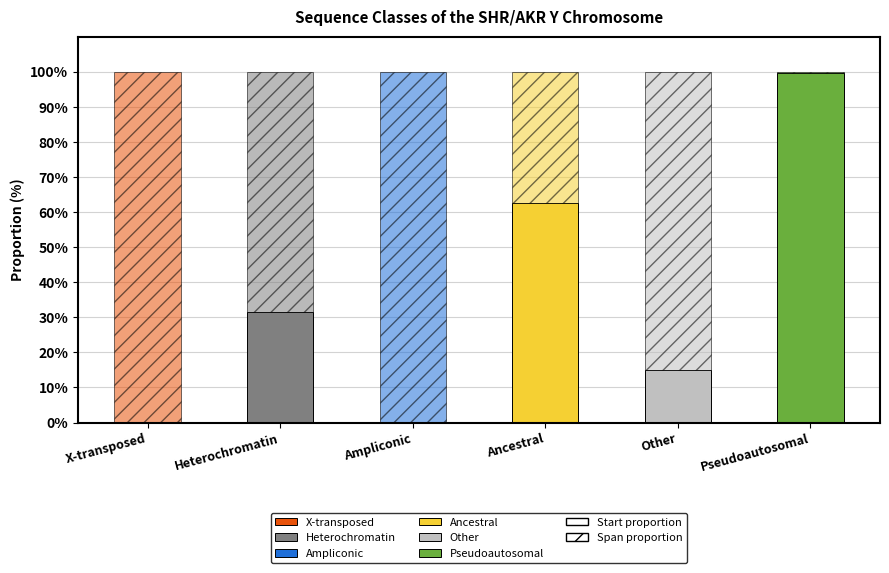

Does the chart contain stacked bars?

Yes